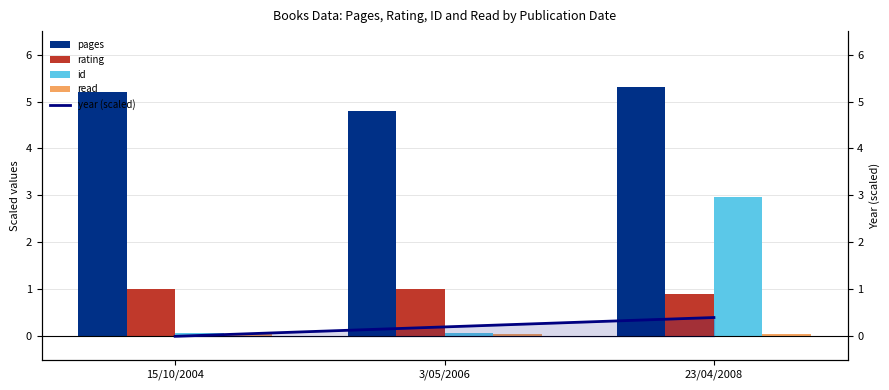

List the series in order of their peak value, lowest first.

read, year (scaled), rating, id, pages